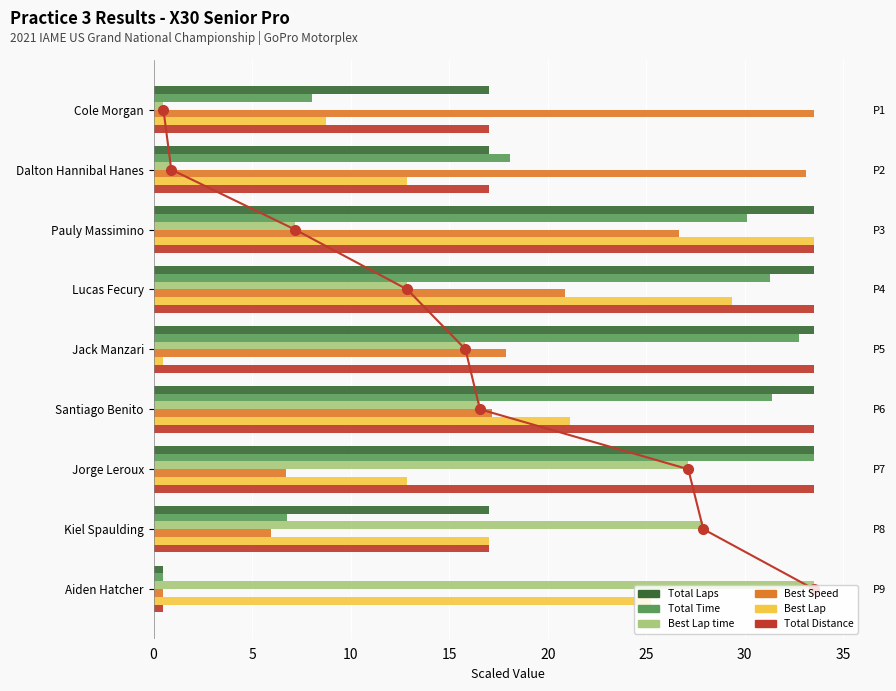

What is the highest value of the Total Distance series?

33.5